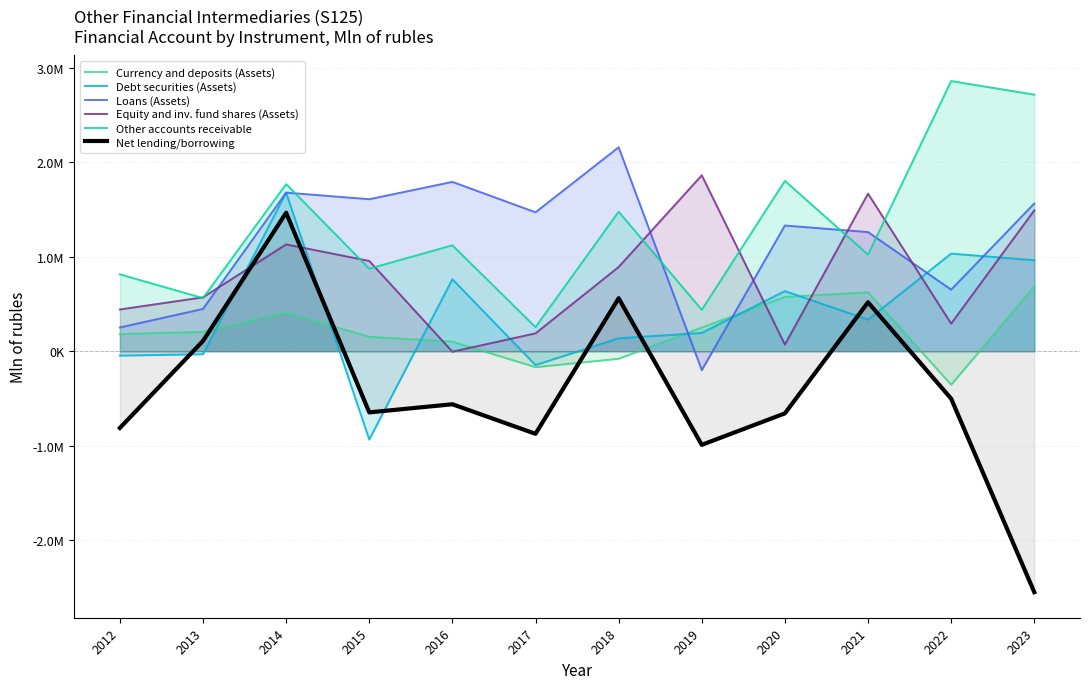

How many lines are shown in the chart?

6